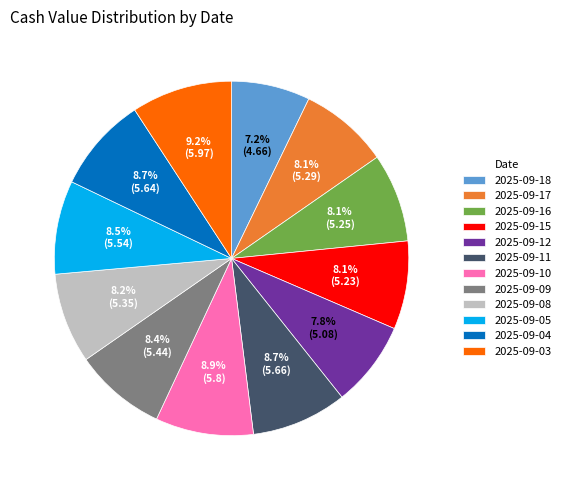

To the nearest percent, what percentage of the pie is 2025-09-08?

8%